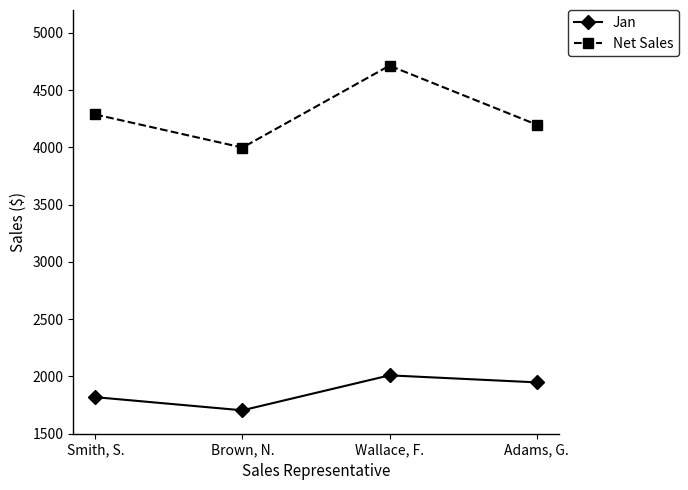

In Jan, how many points are lower than both neighbors (excluding endpoints)?

1